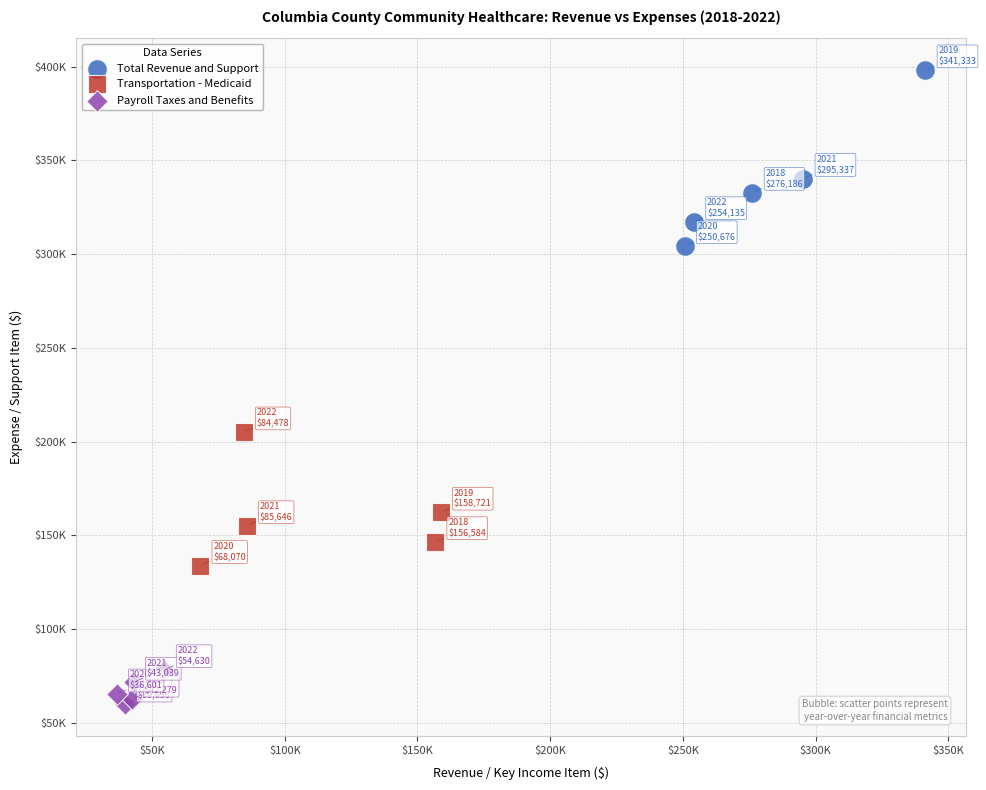

Which series contains the lowest Y value?

Payroll Taxes and Benefits